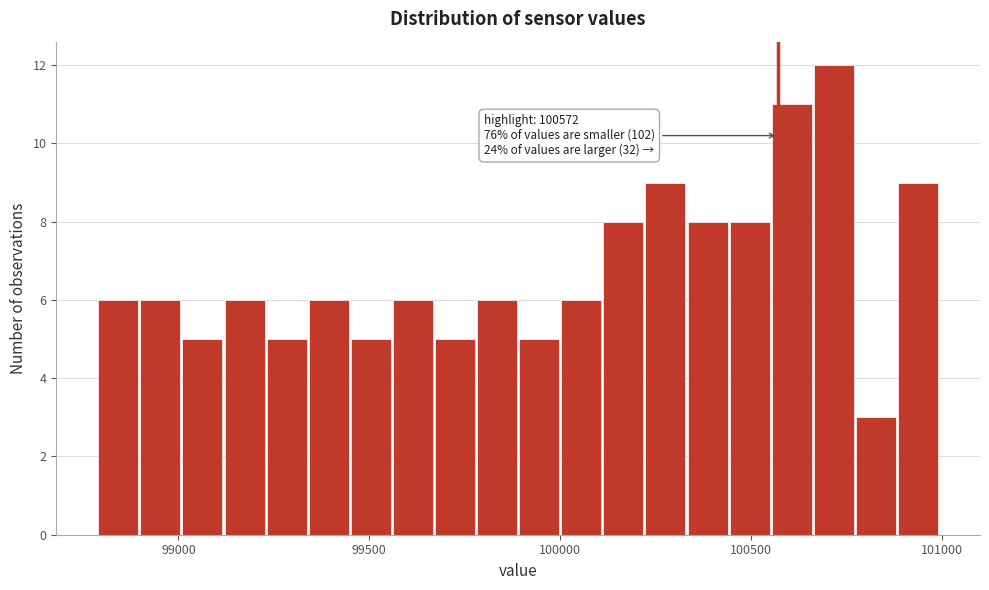

Read against the x-axis, roughly where is the centre of the tallest bar?

100700